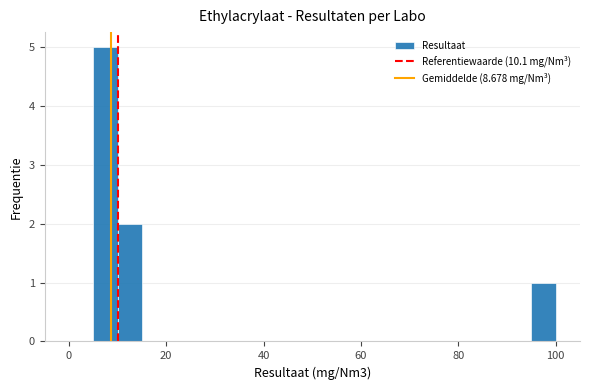

Around what value on the x-axis is the tallest bar? Give the approximate position of its centre, as read against the axis.

8